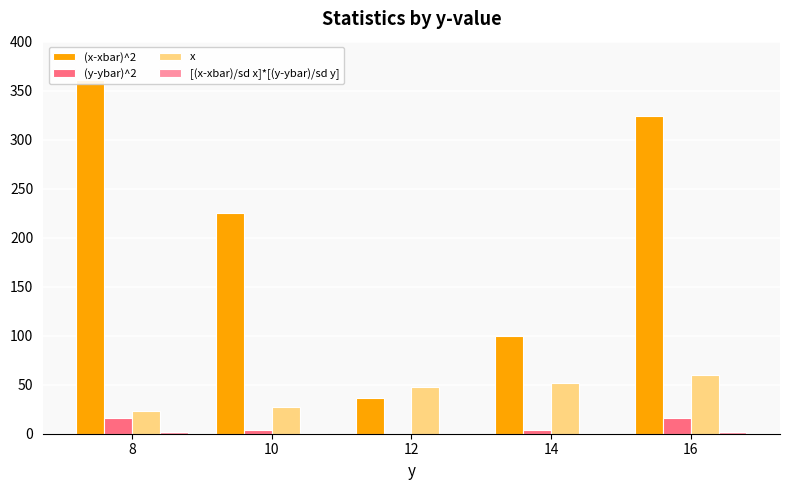

List the labels in order of x value, largest first.

16, 14, 12, 10, 8